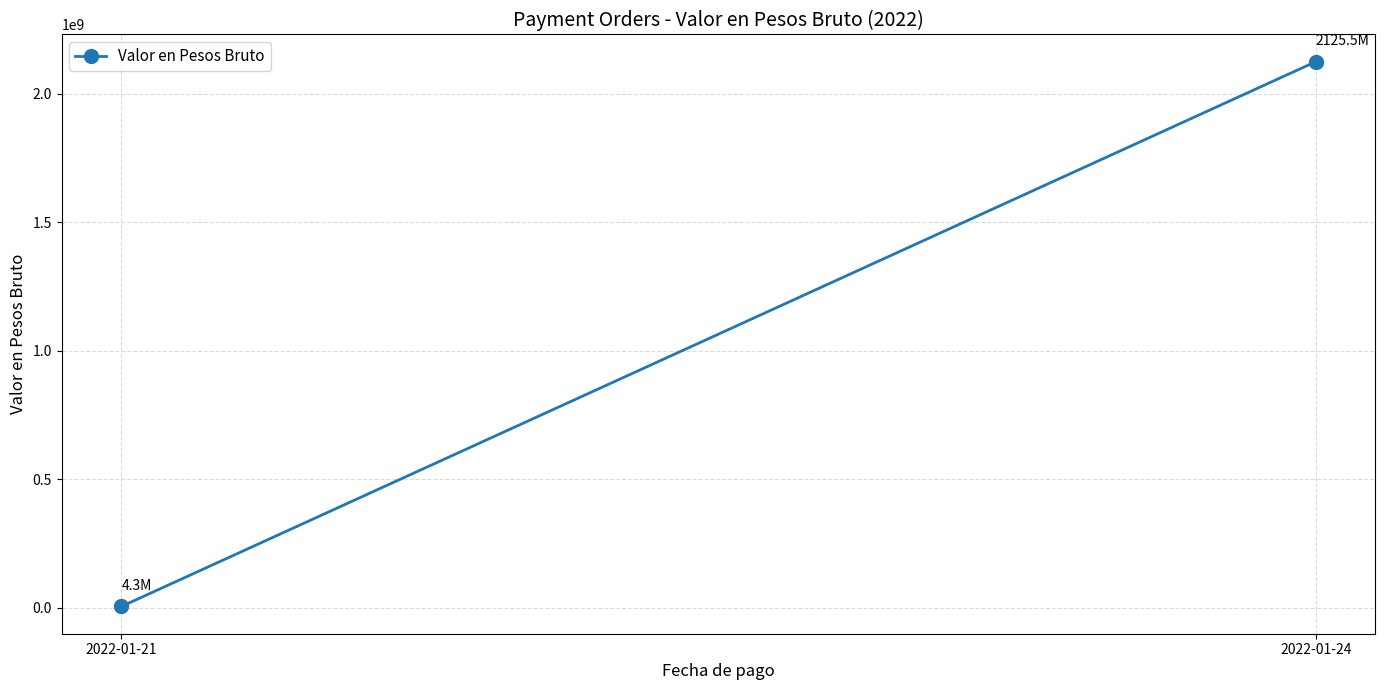

How many values are below 2125467588?

1